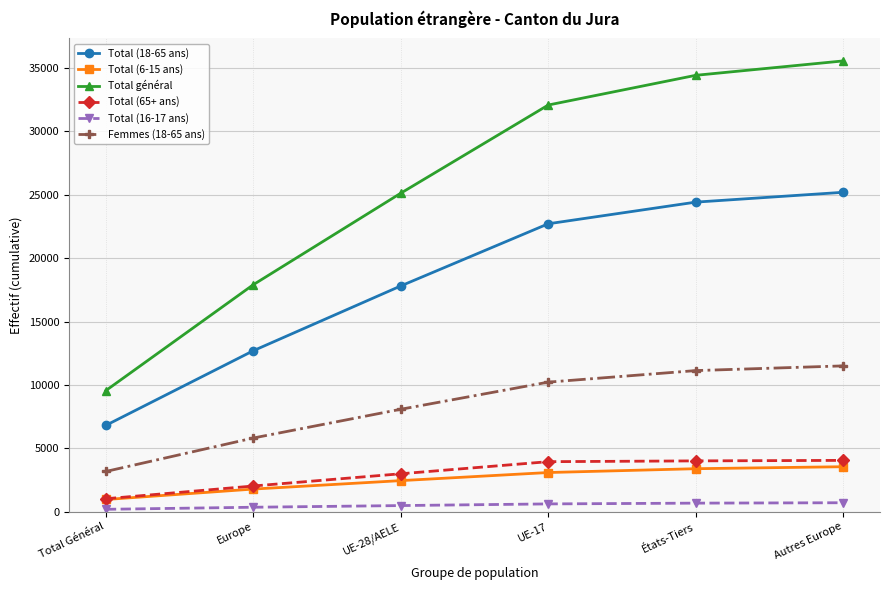

What is the label of the 4th point from the left?

UE-17